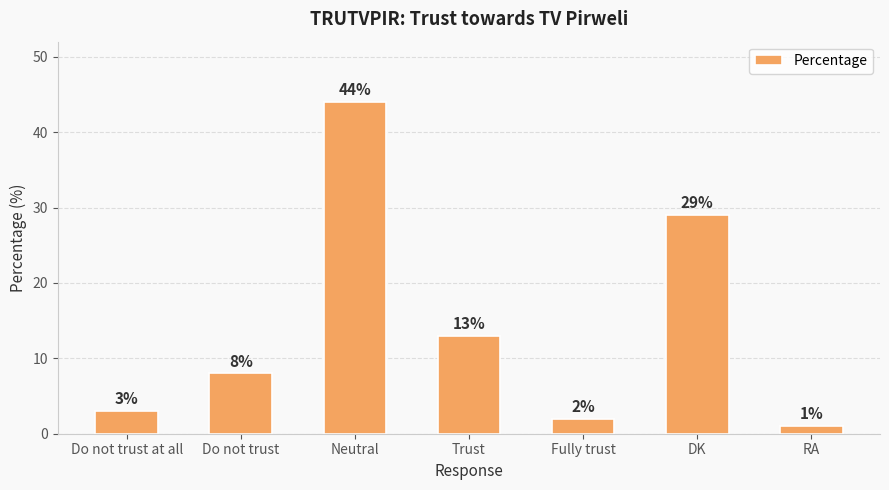

Approximately how many times larger is the value at Fully trust compared to DK?

0.1